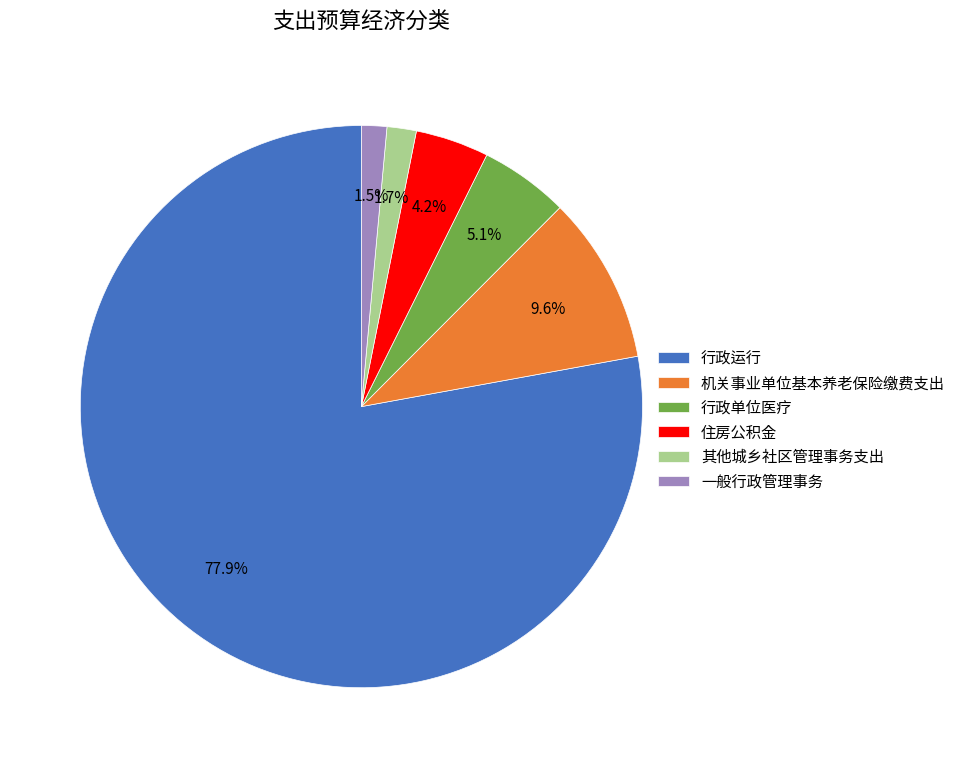

What is the largest slice in the pie chart?

行政运行